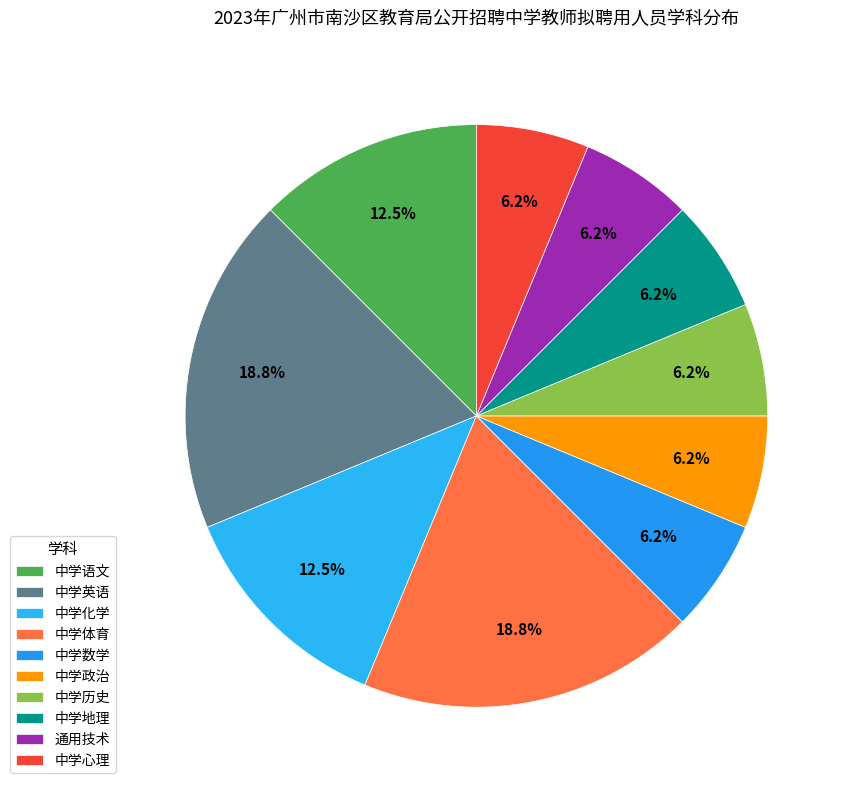

Is the sum of 中学体育 and 中学语文 greater than half?

No